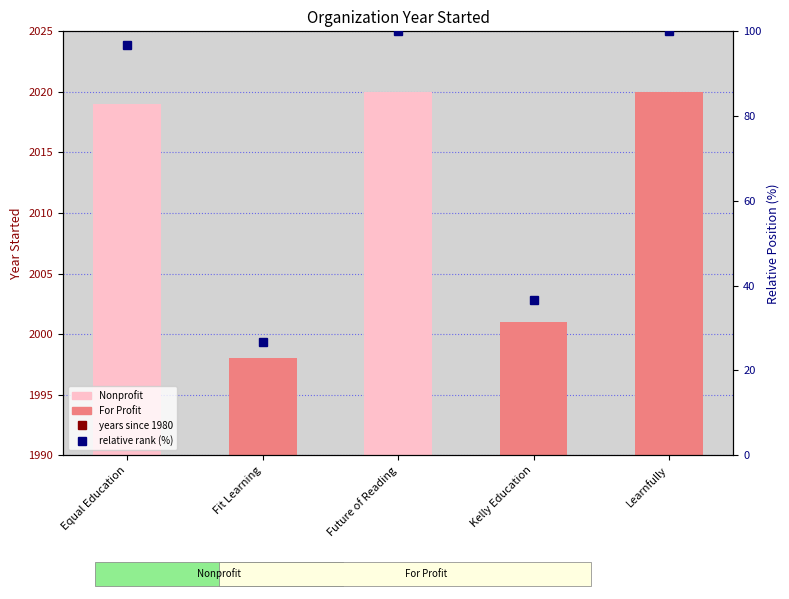

What is the label of the 5th bar from the right?

Equal Education